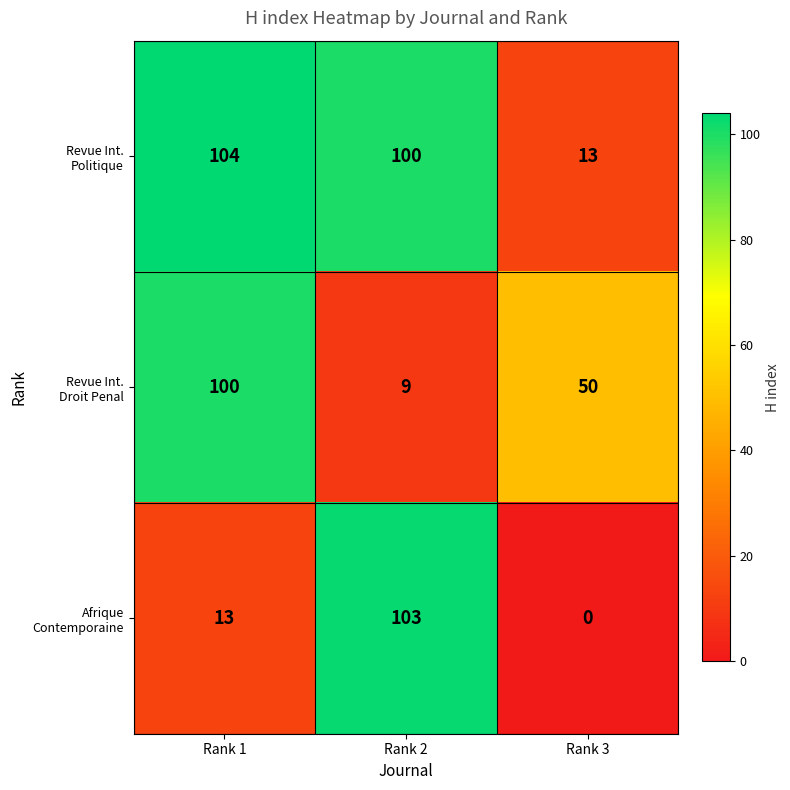

What is the total value across all series at Rank 2?

212